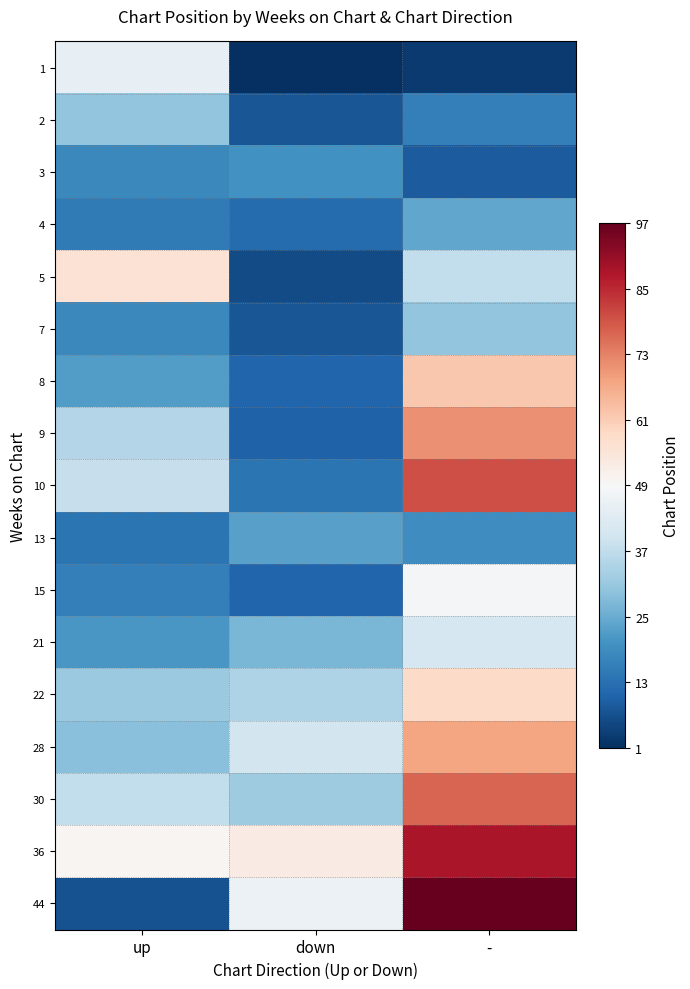

At which category is the sum across all series the highest?

-